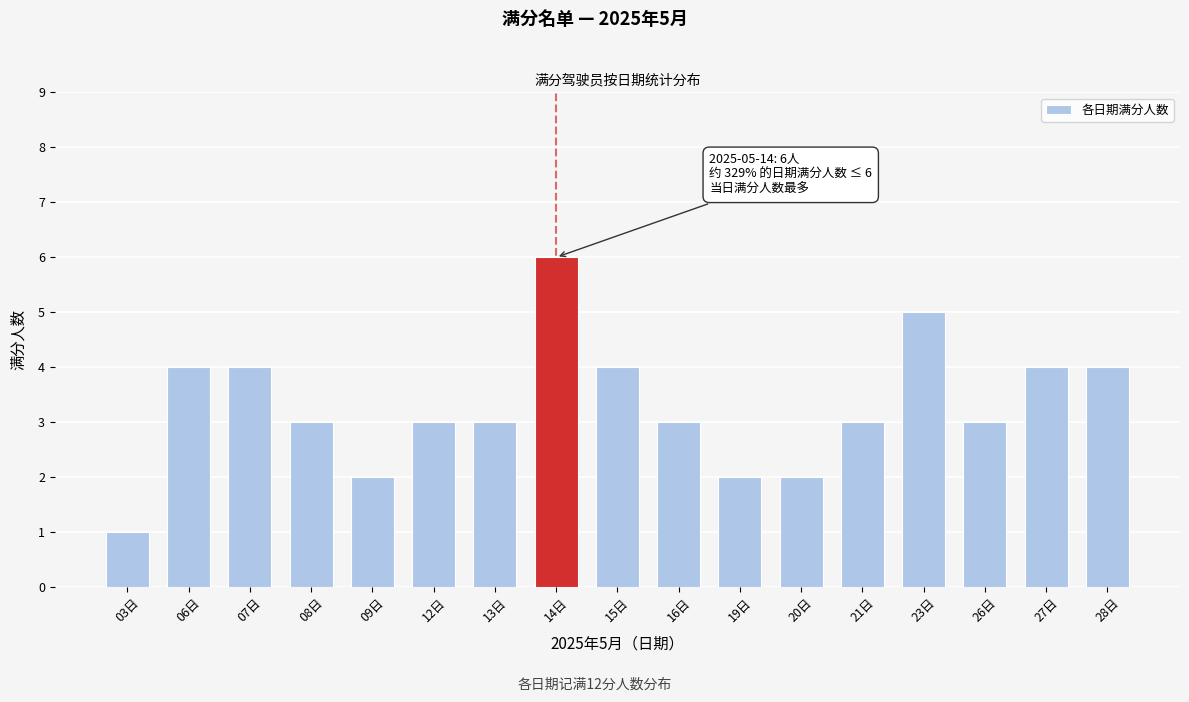

Reading left to right, what are all the values shown in this chart?

03日=1	06日=4	07日=4	08日=3	09日=2	12日=3	13日=3	14日=6	15日=4	16日=3	19日=2	20日=2	21日=3	23日=5	26日=3	27日=4	28日=4